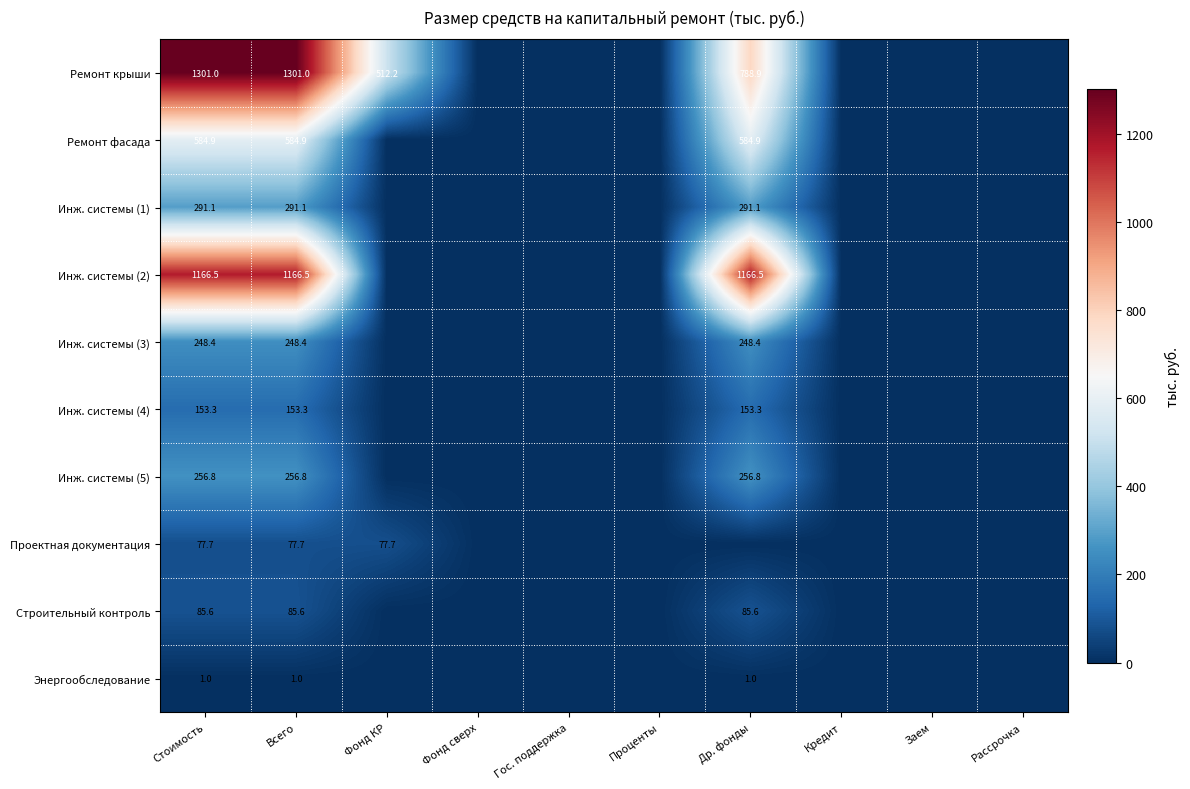

The value of Ремонт фасада at Всего is 319.9. True or false?

False